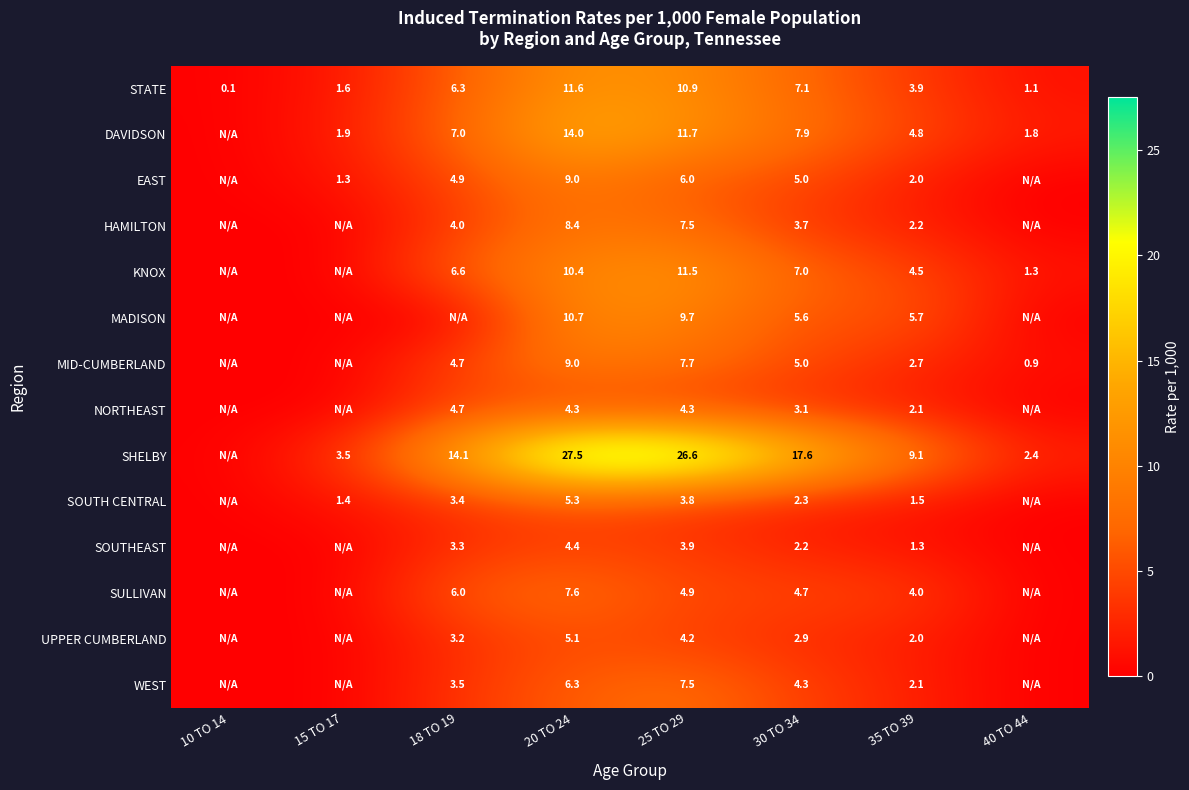

True or false: MADISON has a value of 3.6 at 30 TO 34.

False